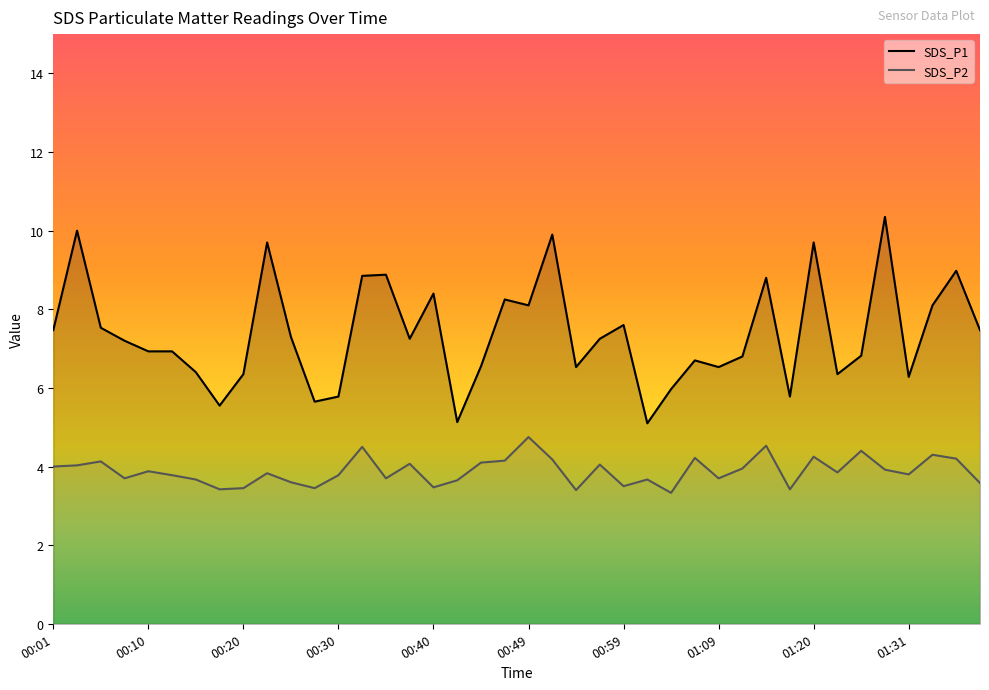

True or false: SDS_P1 and SDS_P2 intersect in this chart.

False